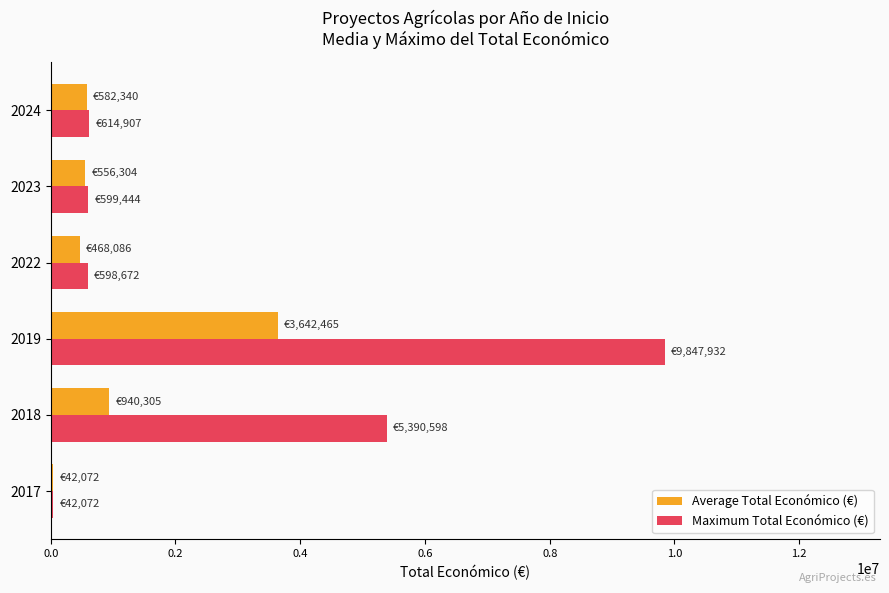

Rank the series by their average value, from highest to lowest.

Maximum Total Económico (€), Average Total Económico (€)